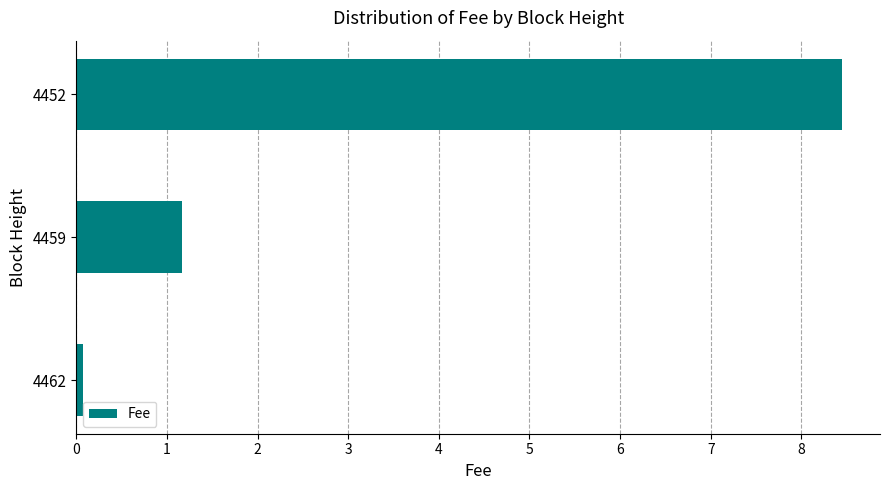

What is the change in value from 4459 to 4452?

+7.3